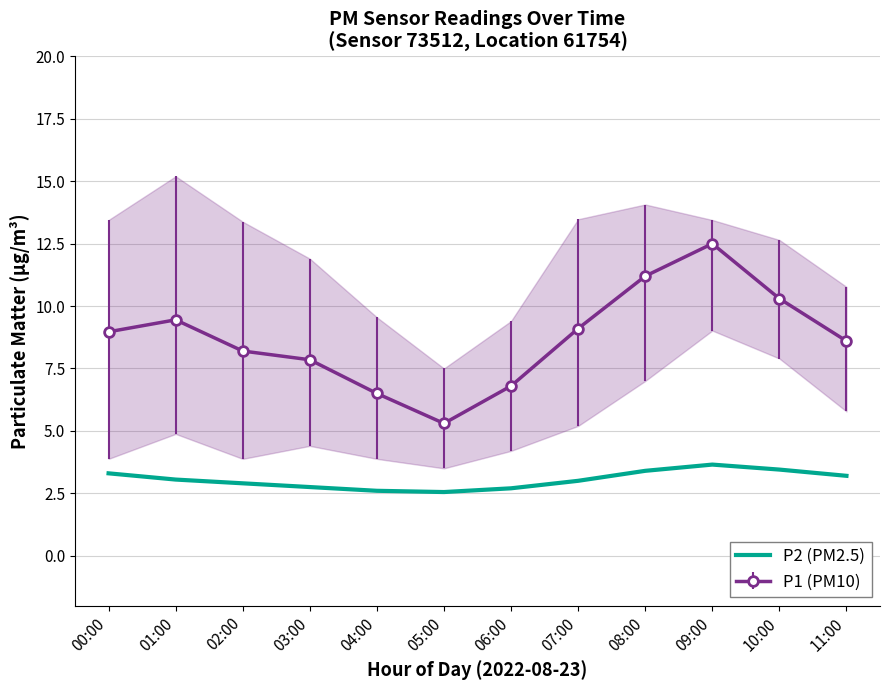

At which category does the data reach its first local peak?

09:00